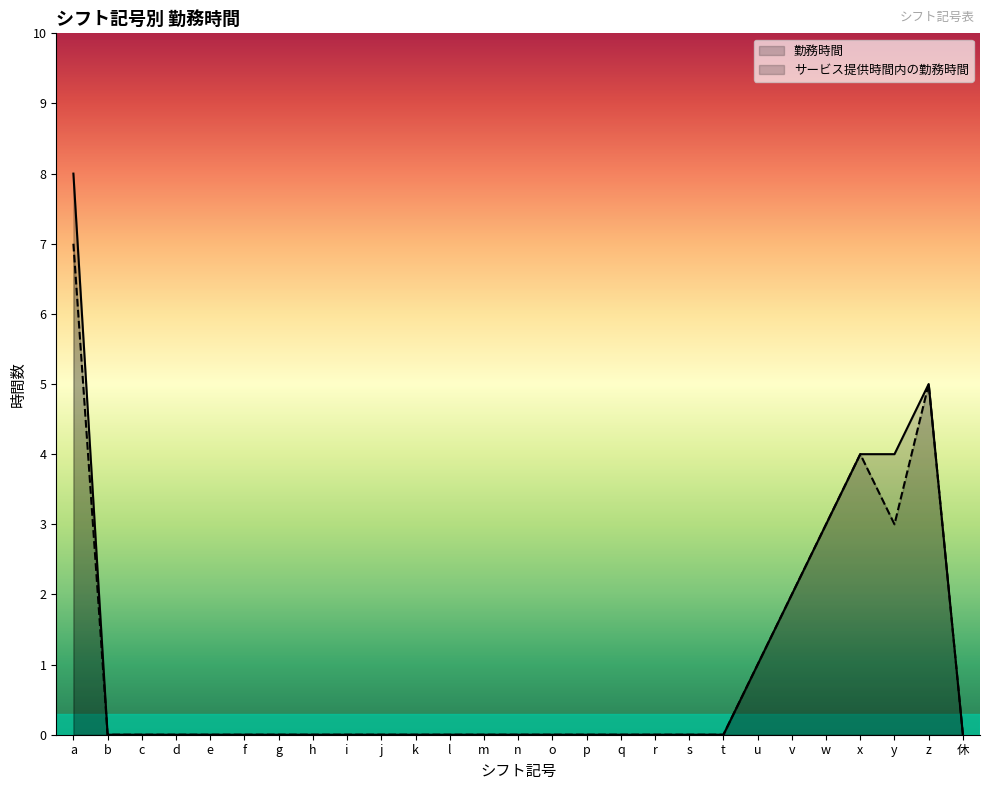

How many values in サービス提供時間内の勤務時間 are above zero?

7